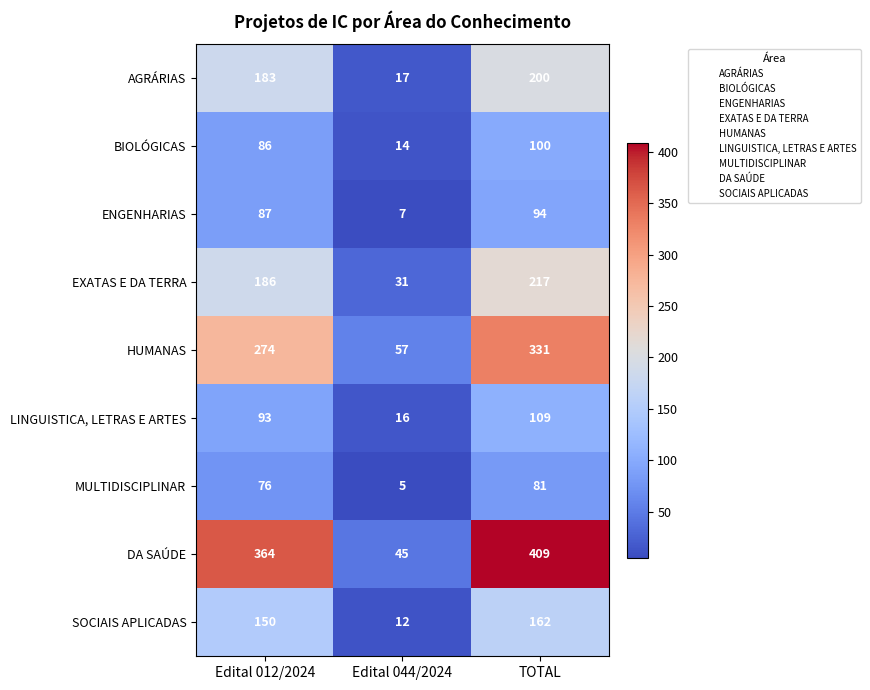

Rank the series at Edital 044/2024 from lowest to highest value.

MULTIDISCIPLINAR, ENGENHARIAS, SOCIAIS APLICADAS, BIOLÓGICAS, LINGUISTICA, LETRAS E ARTES, AGRÁRIAS, EXATAS E DA TERRA, DA SAÚDE, HUMANAS